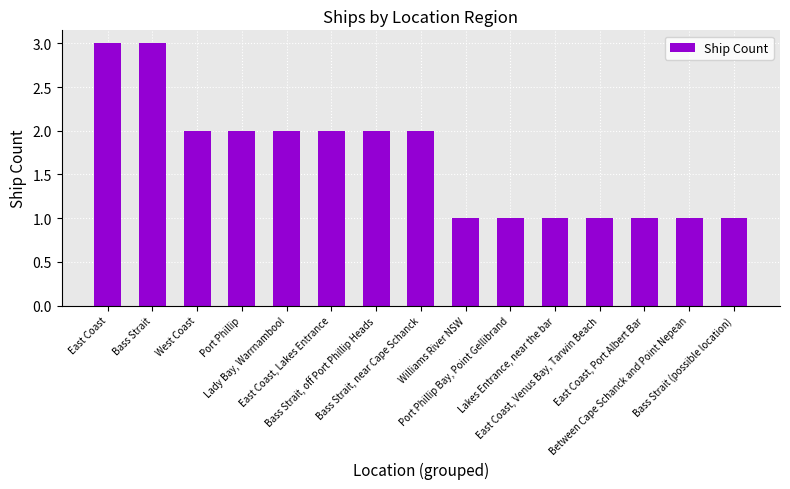

What is the sum of all values?

25